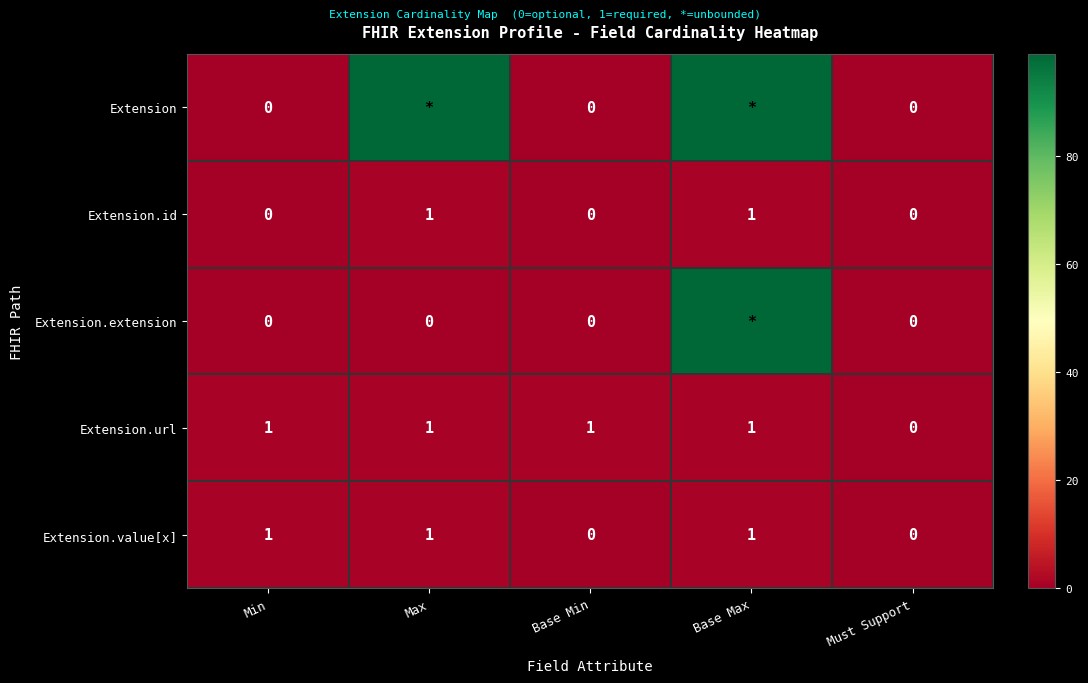

What is the approximate value of Extension.url at Max?

1